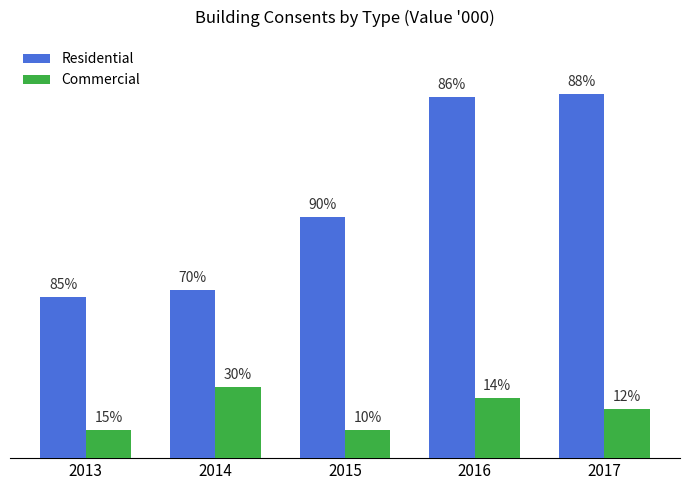

Which series changed the most between 2014 and 2017?

Residential